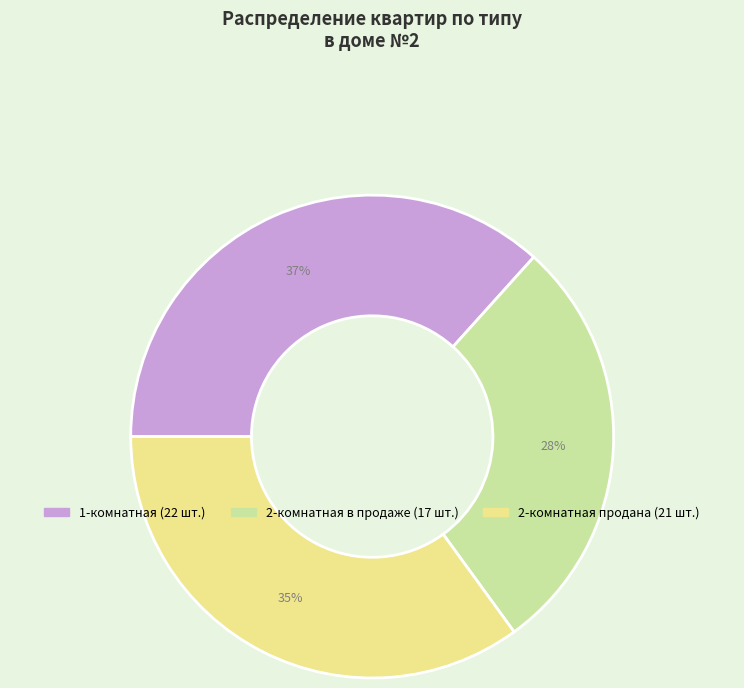

To the nearest percent, what is the average slice percentage?

33%